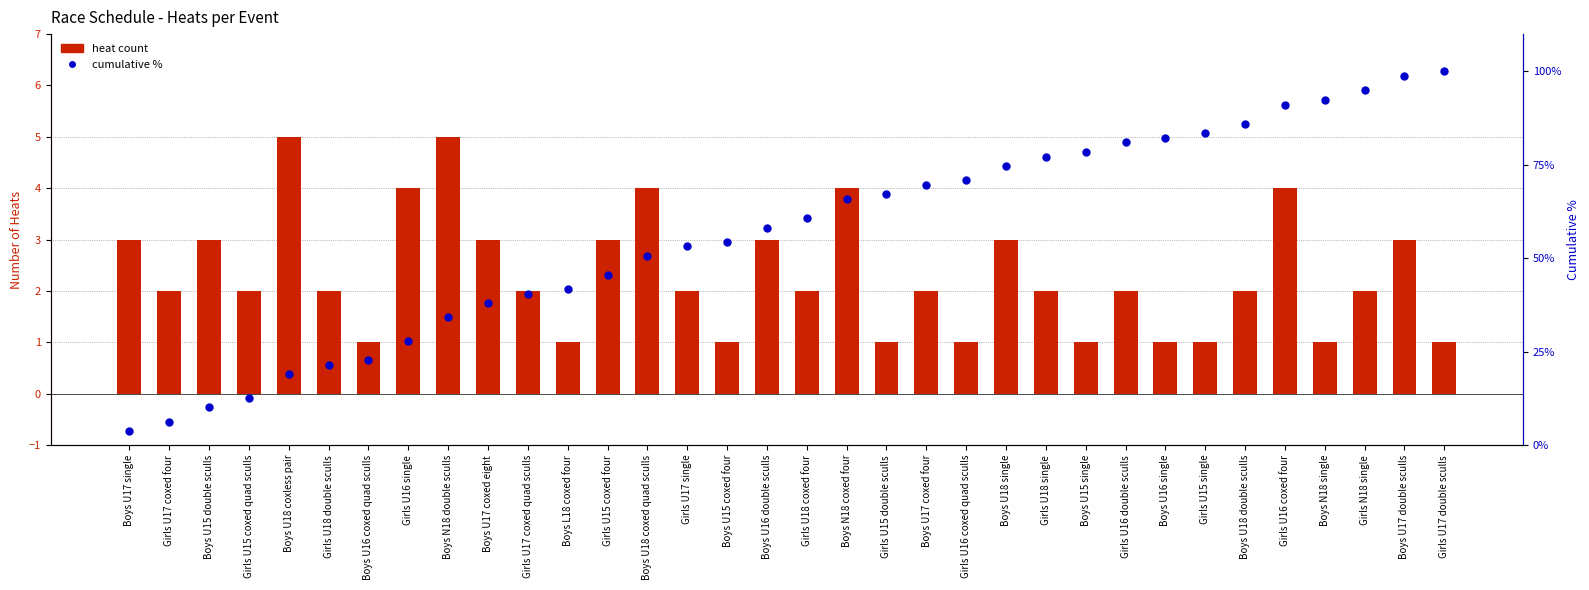

Which series reaches the minimum Y coordinate?

heat count